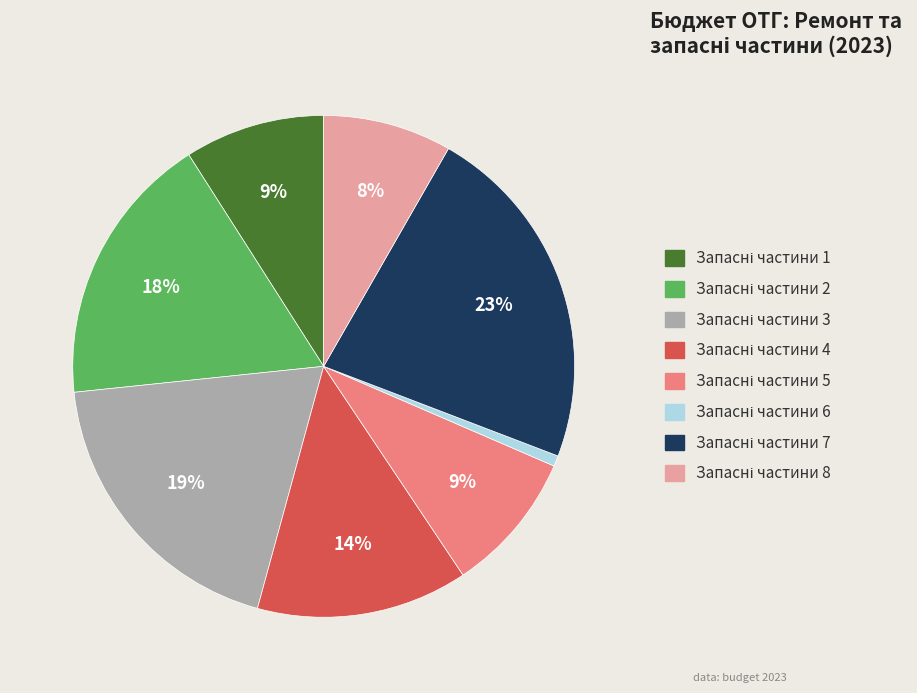

To the nearest percent, what is the average slice percentage?

12%